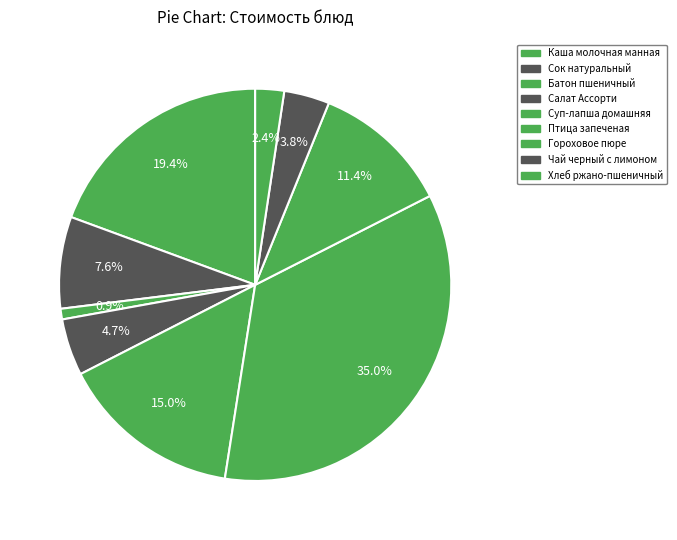

Rank the categories by value from highest to lowest.

Птица запеченая, Каша молочная манная, Суп-лапша домашняя, Гороховое пюре, Сок натуральный, Салат Ассорти, Чай черный с лимоном, Хлеб ржано-пшеничный, Батон пшеничный